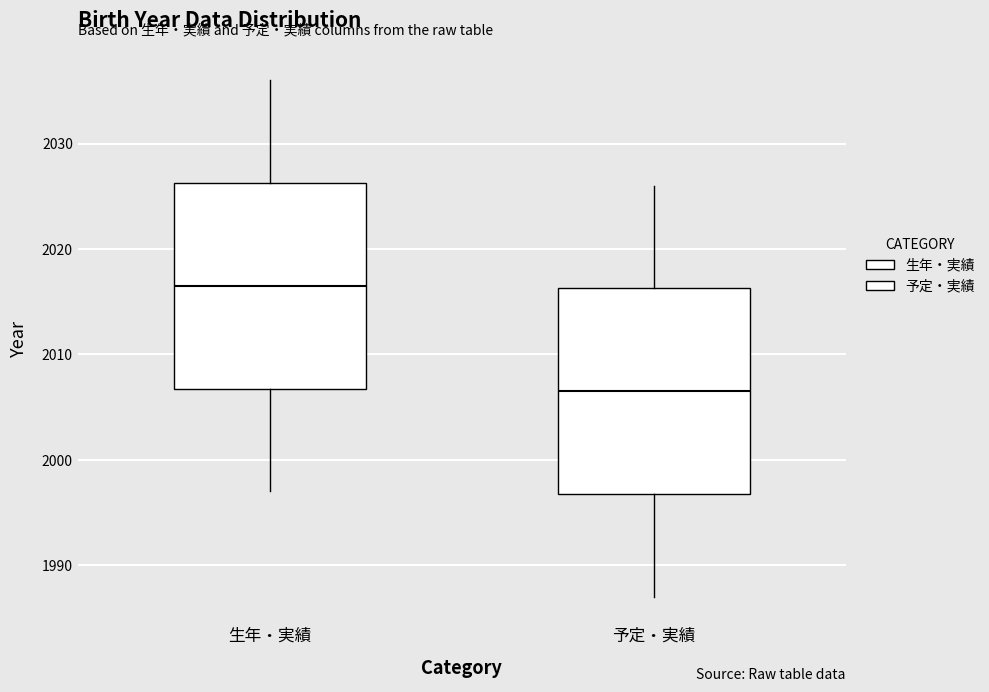

Which box's median line is the lowest?

予定・実績